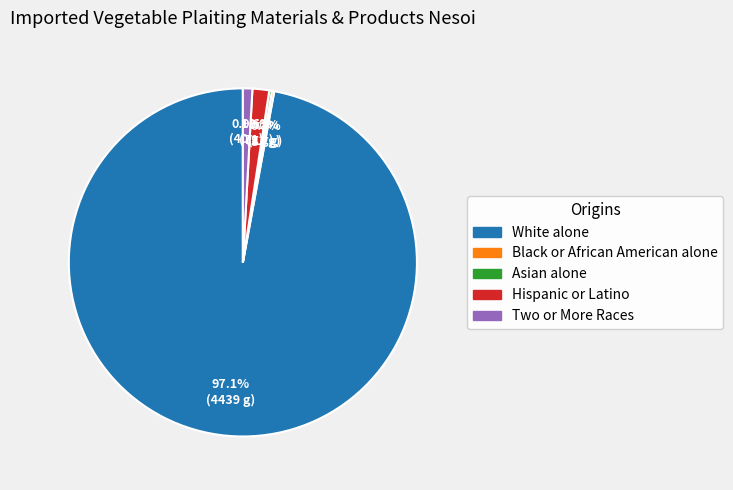

To the nearest percent, what is the difference between the Two or More Races and Hispanic or Latino slice percentages?

1%